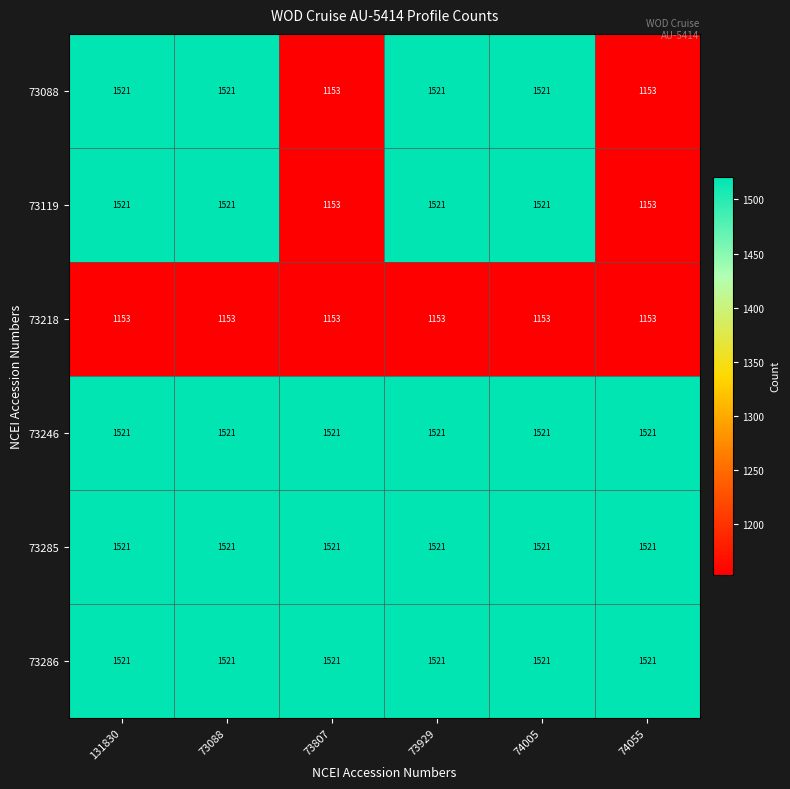

True or false: 73286 has a value of 693 at 73807.

False